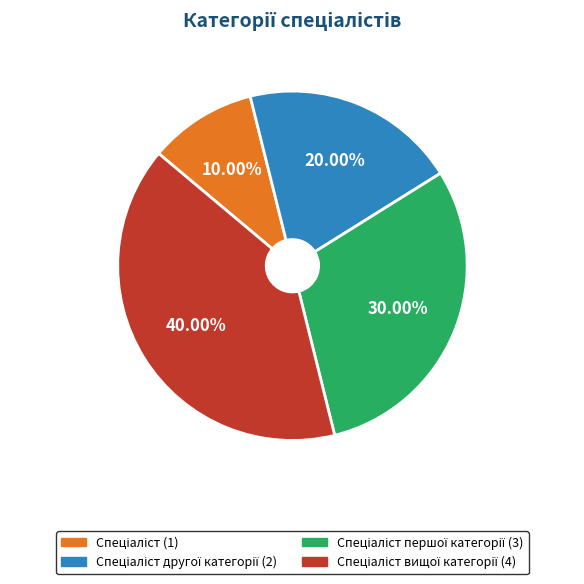

Does any single category account for the majority?

No